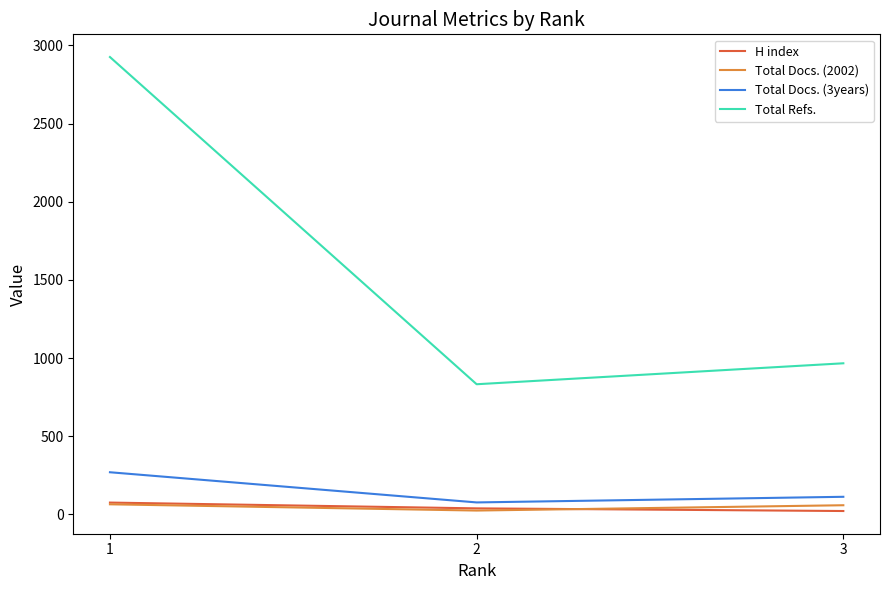

What is the difference between the maximum and minimum values in the Total Docs. (2002) series?

40